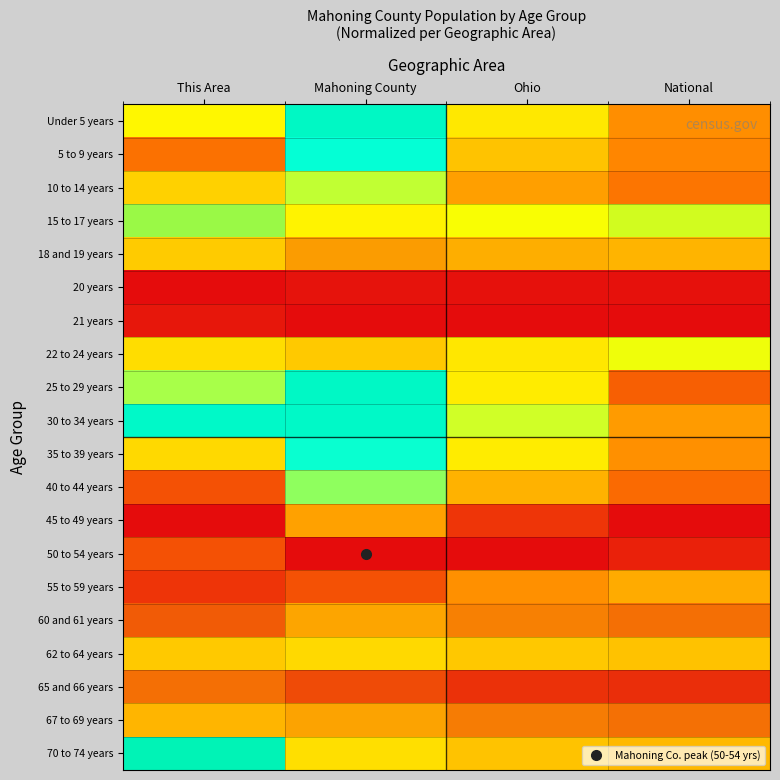

Reading left to right, extract all data points from this chart.

Under 5 years: This Area=0.8	Mahoning County=0.6	Ohio=0.8	National=0.9
5 to 9 years: This Area=0.9	Mahoning County=0.7	Ohio=0.8	National=0.9
10 to 14 years: This Area=0.8	Mahoning County=0.7	Ohio=0.8	National=0.9
15 to 17 years: This Area=0.5	Mahoning County=0.4	Ohio=0.5	National=0.5
18 and 19 years: This Area=0.3	Mahoning County=0.2	Ohio=0.2	National=0.3
20 years: This Area=0.0	Mahoning County=0.0	Ohio=0.0	National=0.0
21 years: This Area=0.0	Mahoning County=0.0	Ohio=0.0	National=0.0
22 to 24 years: This Area=0.4	Mahoning County=0.3	Ohio=0.4	National=0.5
25 to 29 years: This Area=0.7	Mahoning County=0.6	Ohio=0.8	National=0.9
30 to 34 years: This Area=0.6	Mahoning County=0.6	Ohio=0.7	National=0.9
35 to 39 years: This Area=0.8	Mahoning County=0.7	Ohio=0.8	National=0.9
40 to 44 years: This Area=0.9	Mahoning County=0.7	Ohio=0.8	National=0.9
45 to 49 years: This Area=1.0	Mahoning County=0.8	Ohio=1.0	National=1.0
50 to 54 years: This Area=0.9	Mahoning County=1.0	Ohio=1.0	National=1.0
55 to 59 years: This Area=1.0	Mahoning County=0.9	Ohio=0.9	National=0.8
60 and 61 years: This Area=0.1	Mahoning County=0.2	Ohio=0.2	National=0.2
62 to 64 years: This Area=0.3	Mahoning County=0.4	Ohio=0.3	National=0.3
65 and 66 years: This Area=0.1	Mahoning County=0.1	Ohio=0.1	National=0.1
67 to 69 years: This Area=0.3	Mahoning County=0.2	Ohio=0.2	National=0.2
70 to 74 years: This Area=0.6	Mahoning County=0.4	Ohio=0.3	National=0.3